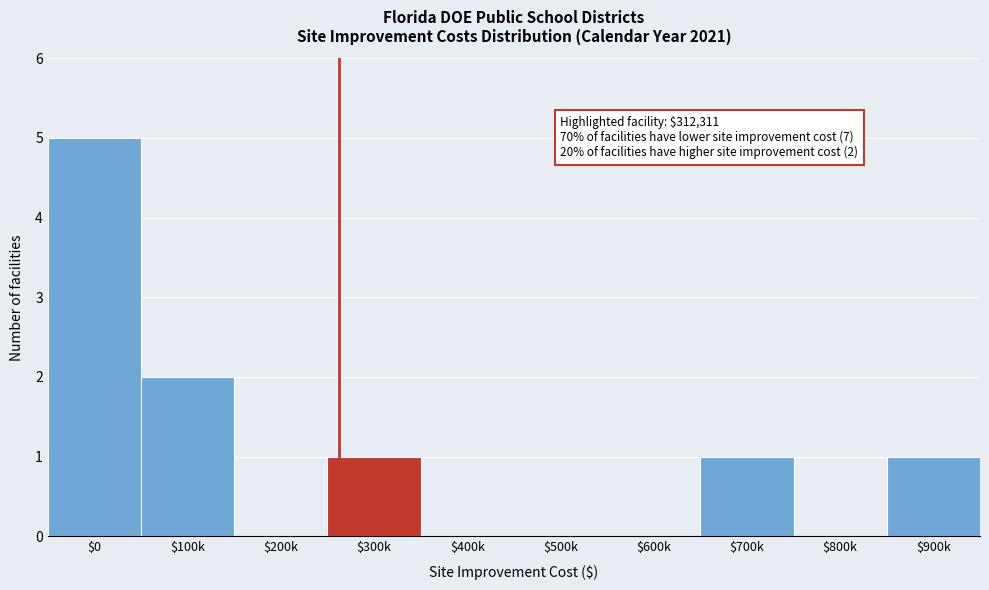

True or false: the data shows -3 at $500k.

False